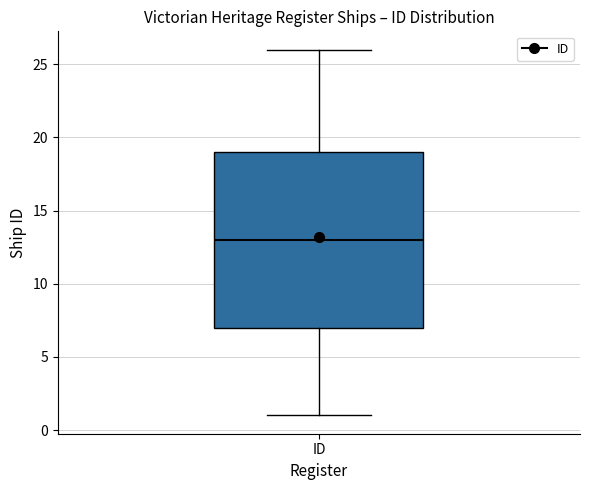

Transcribe this box plot: give where the median line is, the range the box spans, and where the two whiskers end, as read against the y-axis. The values are not printed on the chart, so give them approximately, as read against the axis.

median 13, box 7 to 19, whiskers 1 to 26